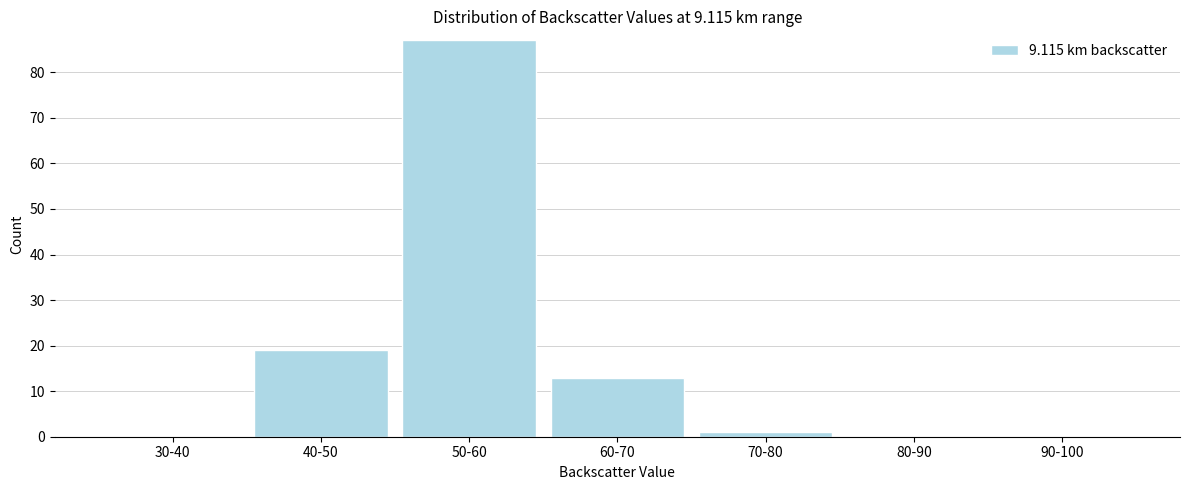

Reading left to right, extract all data points from this chart.

30-40=0	40-50=19	50-60=87	60-70=13	70-80=1	80-90=0	90-100=0